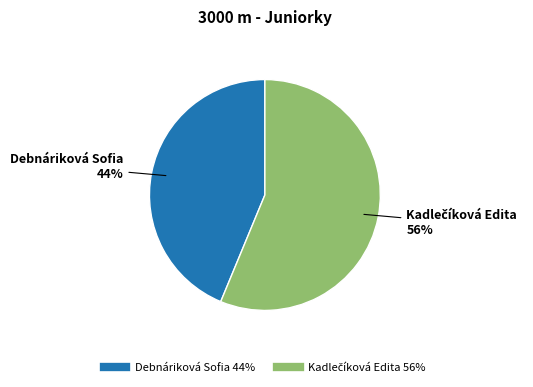

What is the smallest slice in the pie chart?

Debnáriková Sofia